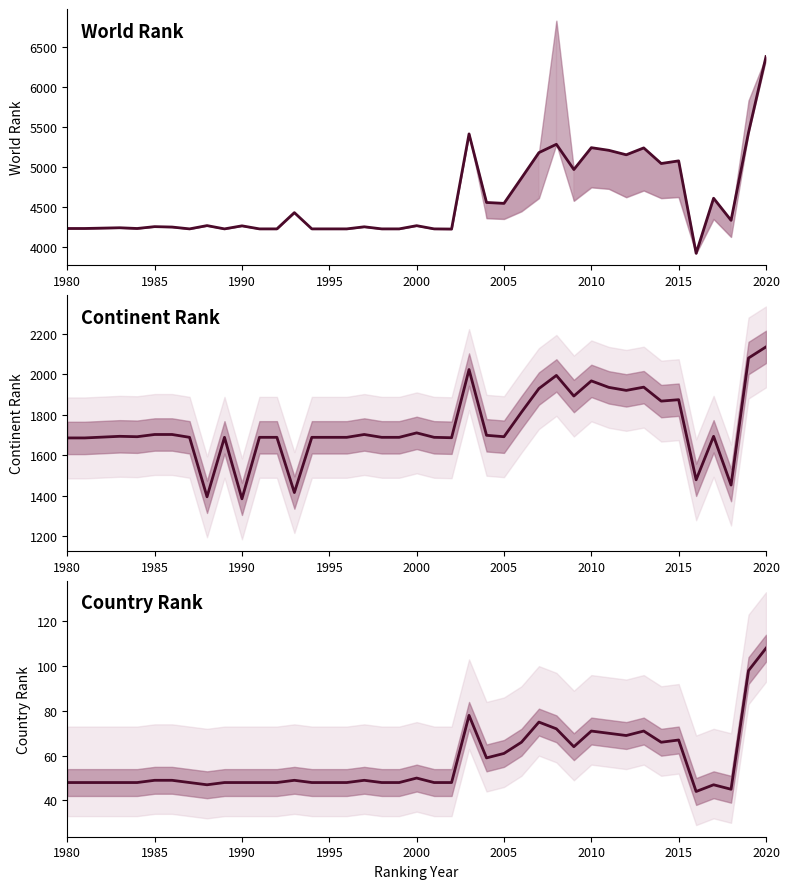

True or false: country rank and world rank cross at least once.

False